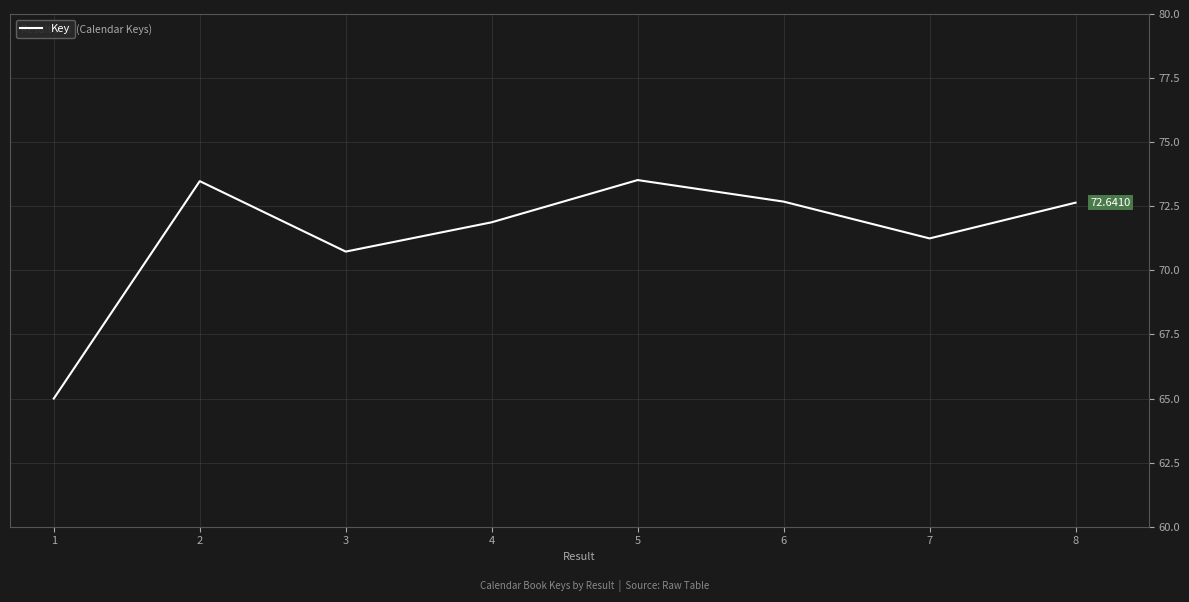

How many interior local peaks (higher than both neighbors) does the data have?

2